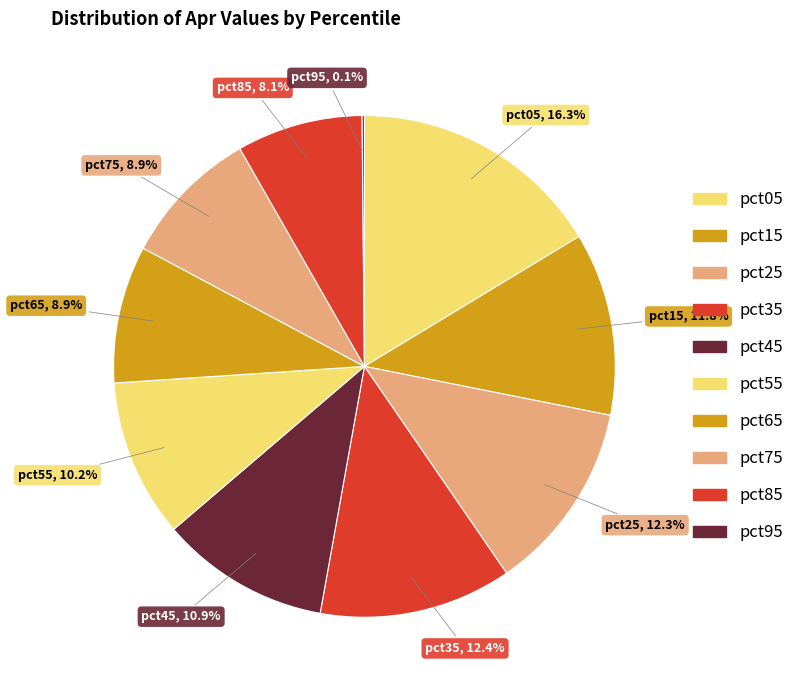

How many slices are in this pie chart?

10